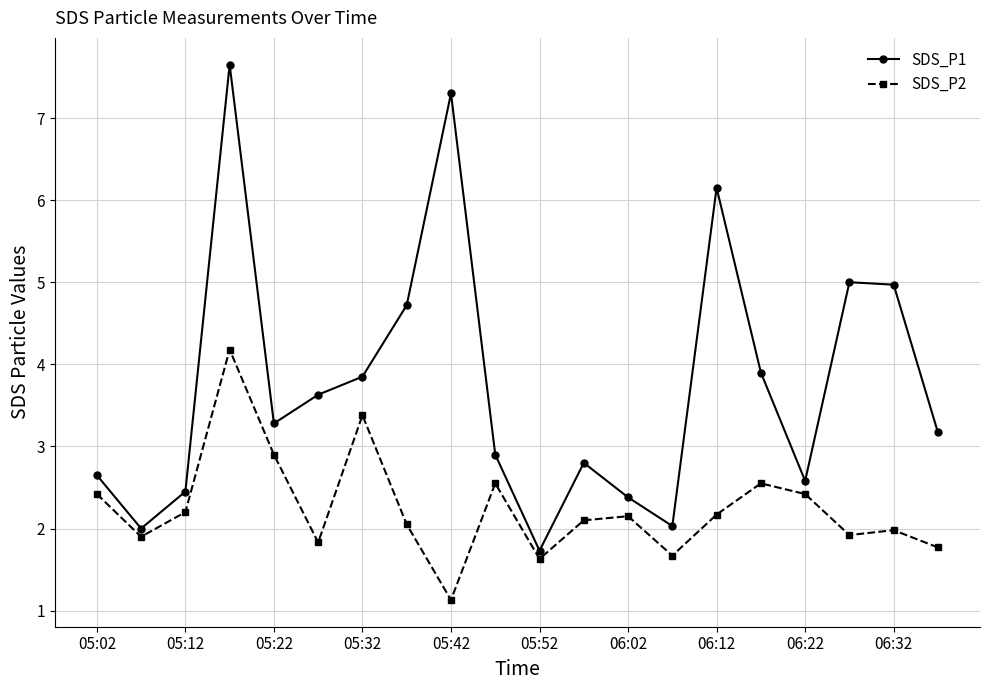

Which series has the widest spread of values?

SDS_P1